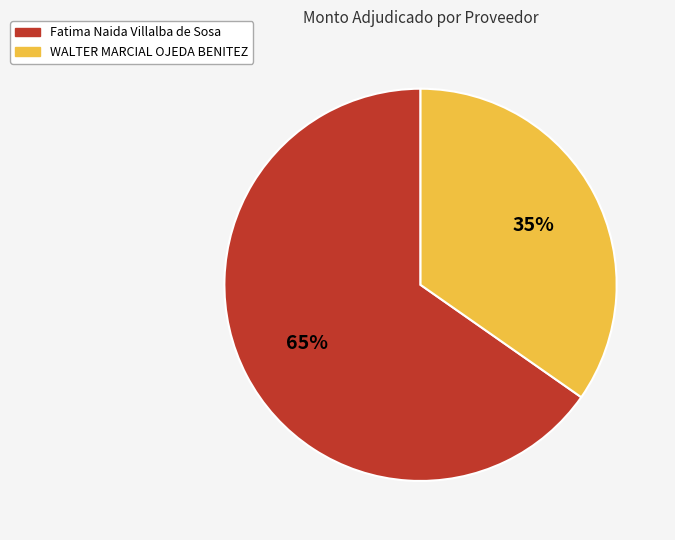

Which has a higher value, Fatima Naida Villalba de Sosa or WALTER MARCIAL OJEDA BENITEZ?

Fatima Naida Villalba de Sosa